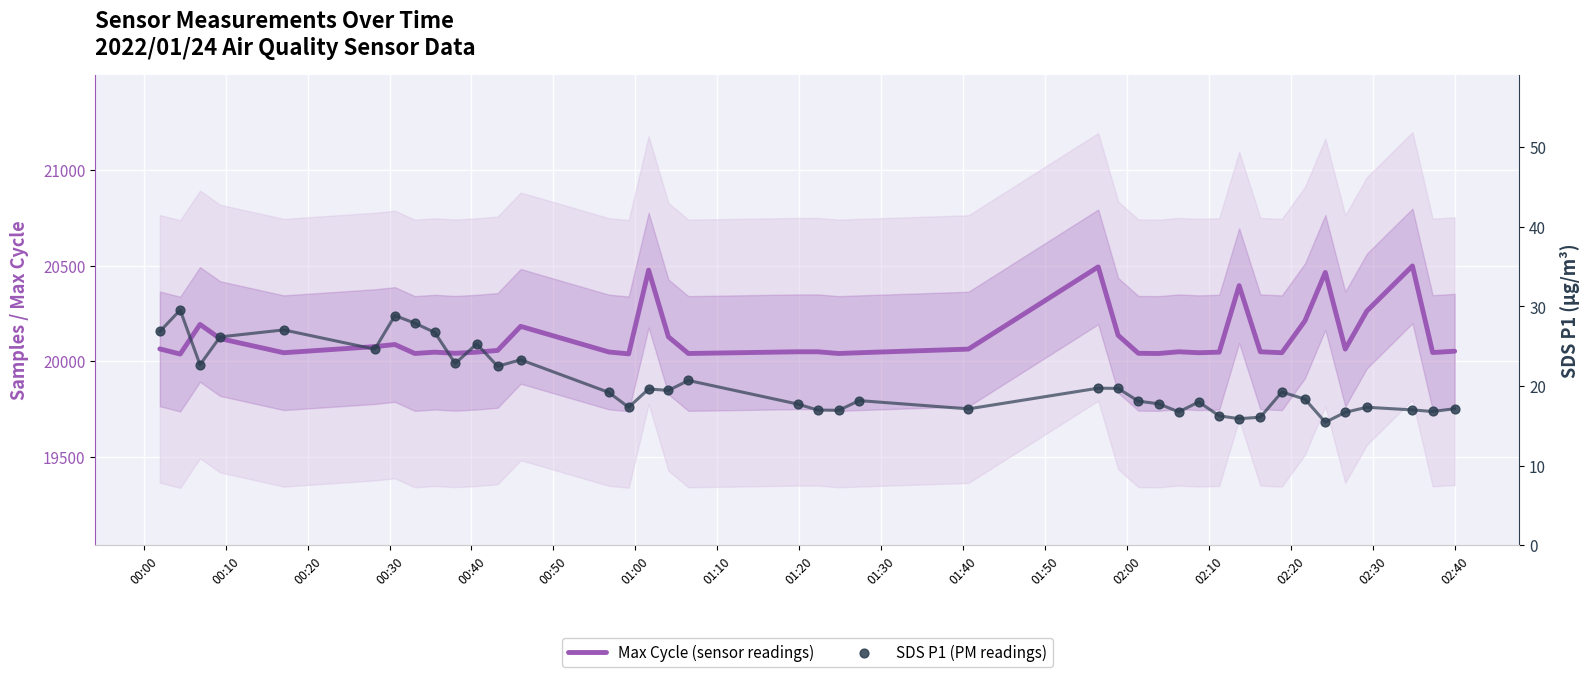

Which series has the largest total across all categories?

Max Cycle (sensor readings)